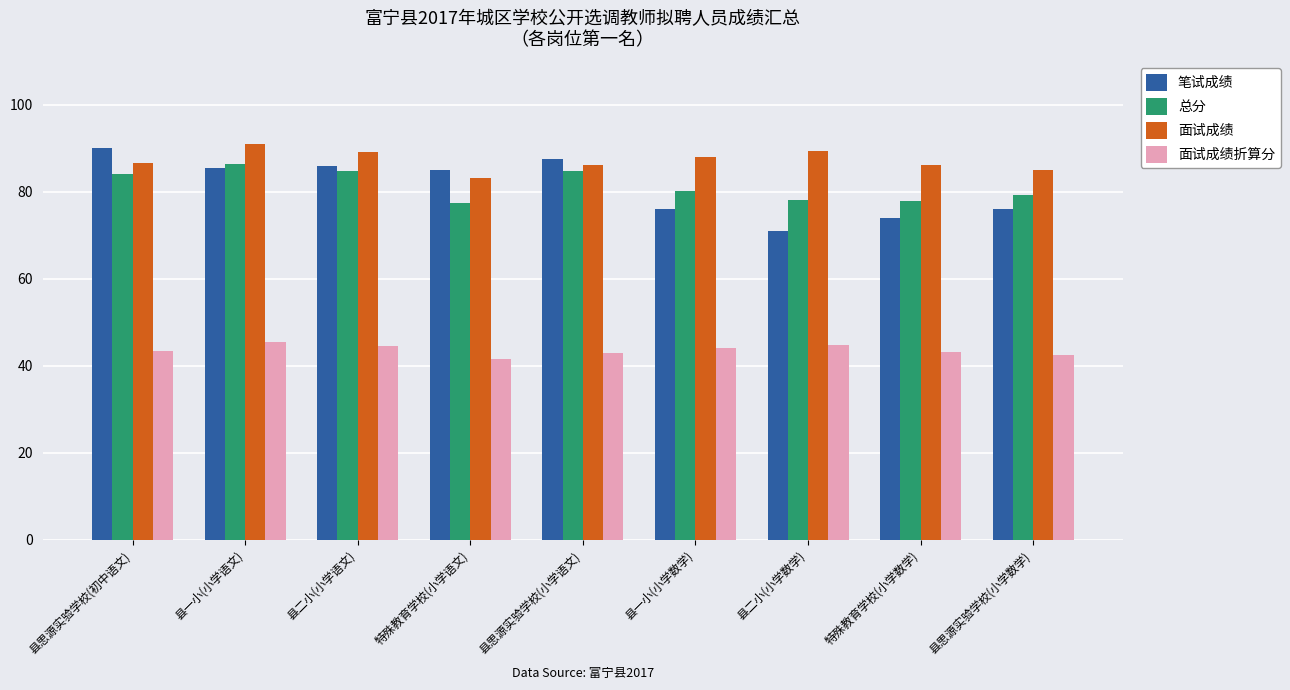

Which series has the largest total across all categories?

面试成绩